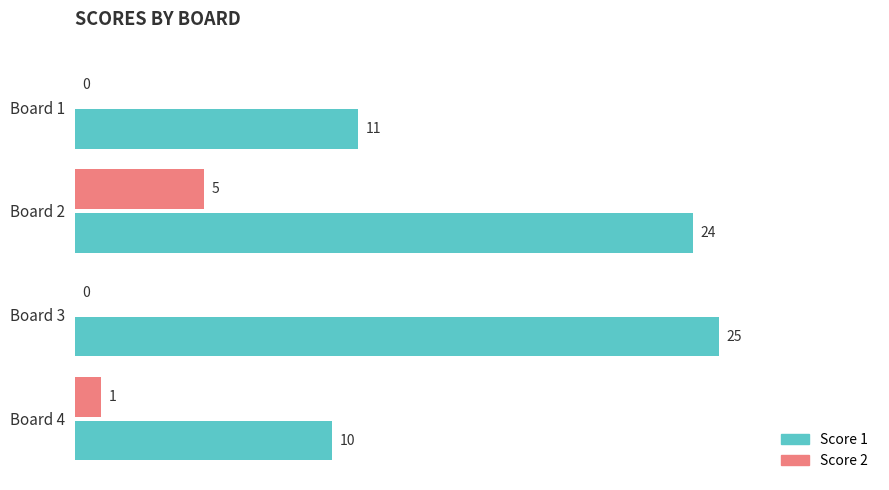

Is the value of Score 2 at Board 1 greater than the value of Score 1 at Board 4?

No